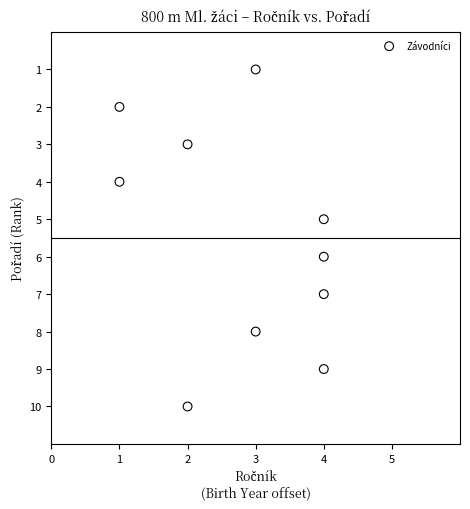

What is the range of X values (max minus min)?

3